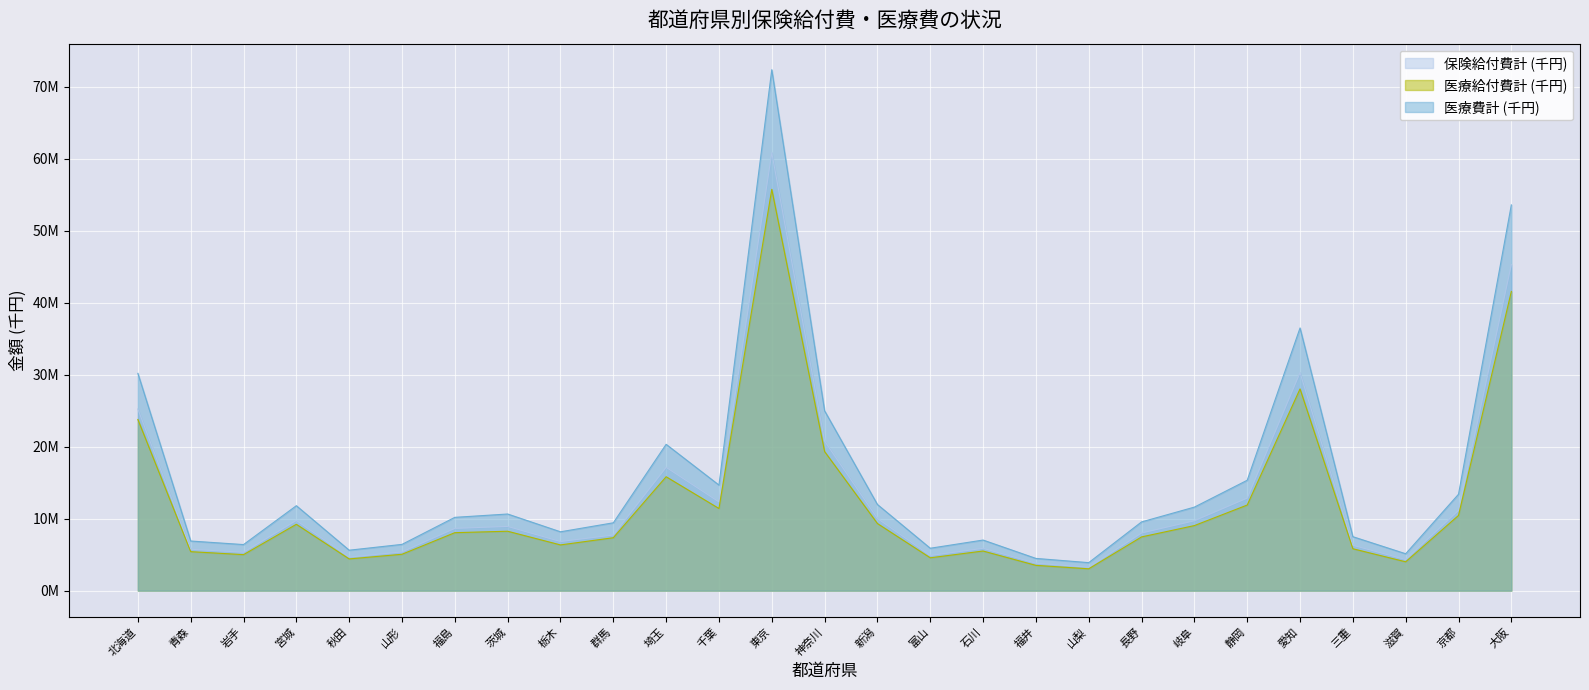

Reading left to right, list all the values displayed in this chart.

保険給付費計 (千円): 北海道=25243226.2	青森=5750141.3	岩手=5336698.3	宮城=9760609.0	秋田=4662697.2	山形=5384367.2	福島=8653388.2	茨城=8927127.6	栃木=6826587.8	群馬=7733610.4	埼玉=17140440.5	千葉=12331836.1	東京=60868323.8	神奈川=20781301.6	新潟=10035959.0	富山=4884583.1	石川=5885234.1	福井=3814535.4	山梨=3249961.4	長野=8013150.8	岐阜=9714589.6	静岡=12863992.0	愛知=30300665.1	三重=6305184.1	滋賀=4320668.9	京都=11148860.8	大阪=45312668.7
医療給付費計 (千円): 北海道=23784152.0	青森=5418270.2	岩手=5004736.9	宮城=9222170.1	秋田=4408941.7	山形=5057520.6	福島=8057058.7	茨城=8256848.8	栃木=6355760.2	群馬=7355073.8	埼玉=15830232.4	千葉=11417411.8	東京=55769245.1	神奈川=19331111.4	新潟=9329048.7	富山=4565522.0	石川=5508608.9	福井=3514882.9	山梨=3036100.4	長野=7467845.1	岐阜=9041852.4	静岡=11898081.7	愛知=28032766.5	三重=5823673.6	滋賀=4010023.2	京都=10450656.3	大阪=41572263.9
医療費計 (千円): 北海道=30197592.8	青森=6897522.2	岩手=6402657.6	宮城=11805114.9	秋田=5621148.8	山形=6430011.1	福島=10186643.2	茨城=10649796.8	栃木=8178839.3	群馬=9428948.0	埼玉=20334318.2	千葉=14672656.6	東京=72392446.8	神奈川=24990410.1	新潟=11972789.0	富山=5893868.5	石川=7031142.2	福井=4480091.2	山梨=3892462.0	長野=9551940.8	岐阜=11609662.6	静岡=15340205.8	愛知=36505351.8	三重=7499243.1	滋賀=5127730.9	京都=13397161.4	大阪=53605462.5